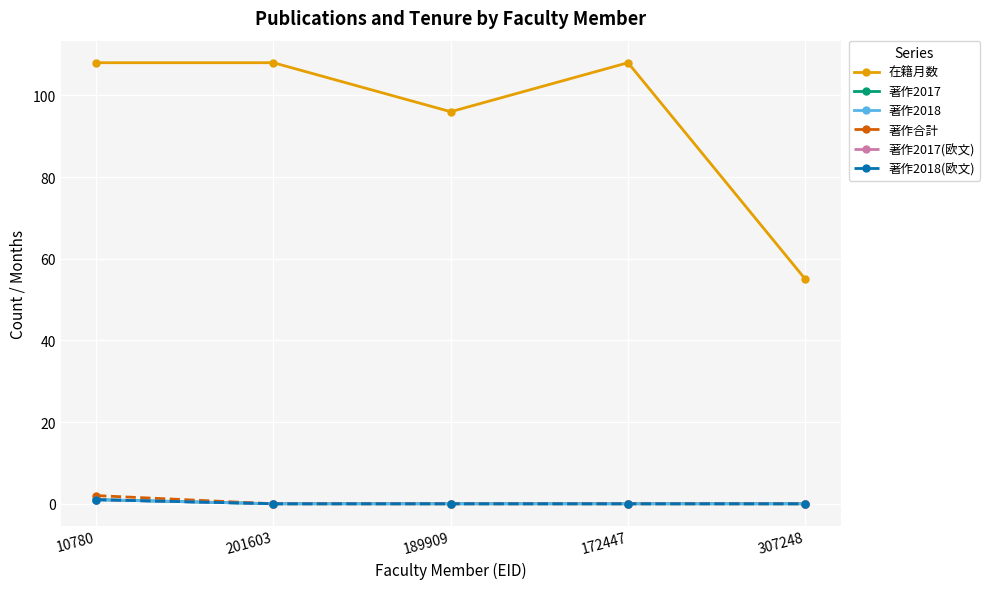

What is the difference between the maximum and second lowest values in the 著作合計 series?

2